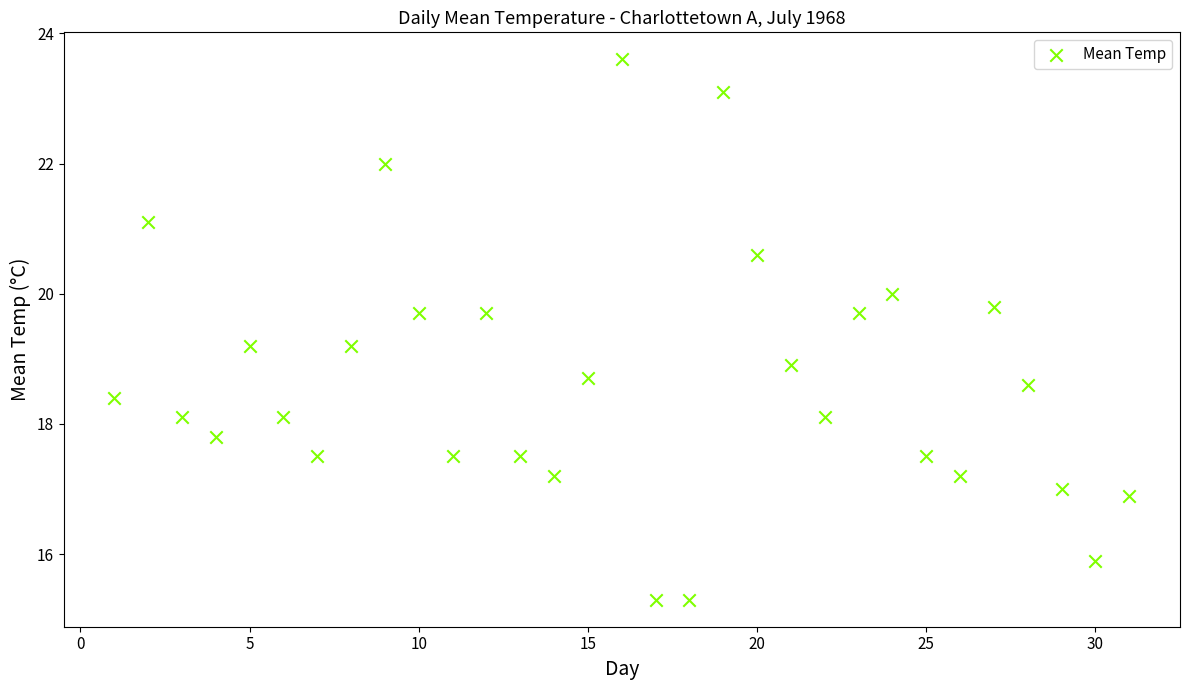

What is the range of X values (max minus min)?

30.0